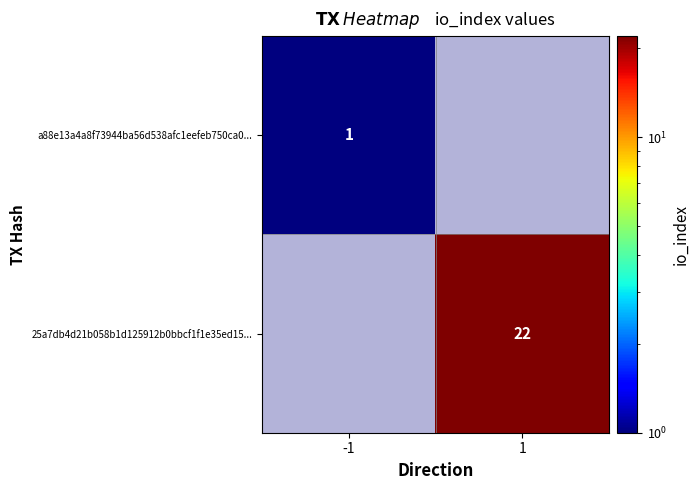

True or false: 25a7db4d21b058b1d125912b0bbcf1f1e35ed15... has a value of 30 at 1.

False